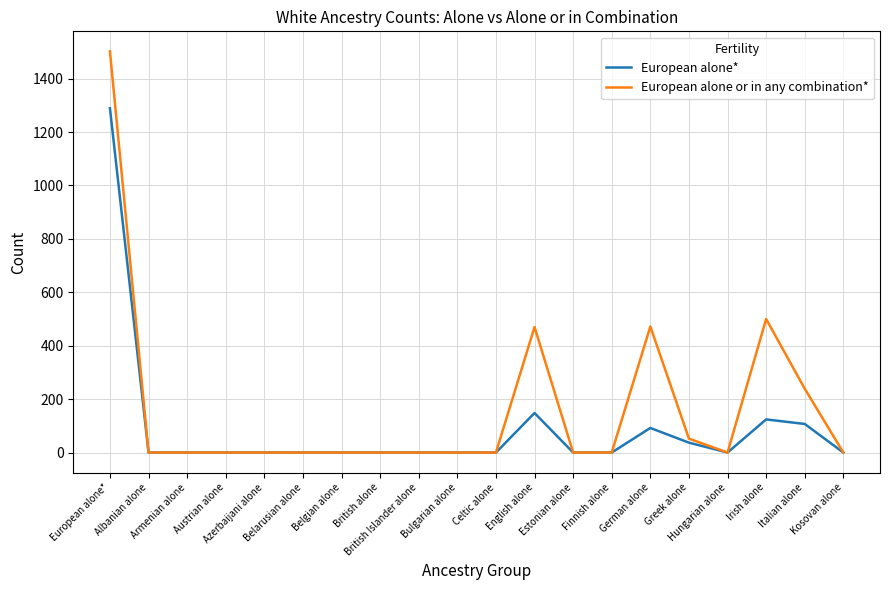

Rank the series by their average value, from highest to lowest.

European alone or in any combination*, European alone*